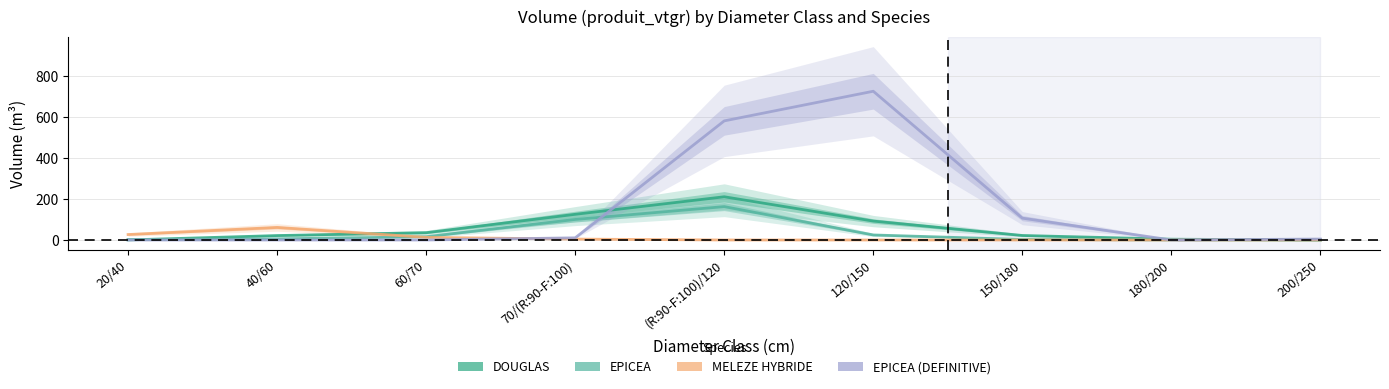

At 180/200, list the series in order from largest to smallest.

DOUGLAS, EPICEA, MELEZE HYBRIDE, EPICEA (DEFINITIVE)